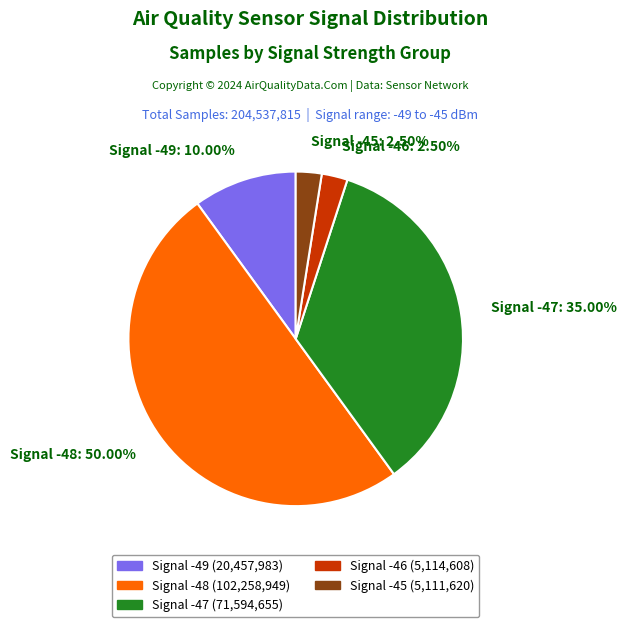

Between Signal -45: 2.50% and Signal -47: 35.00%, which is larger?

Signal -47: 35.00%